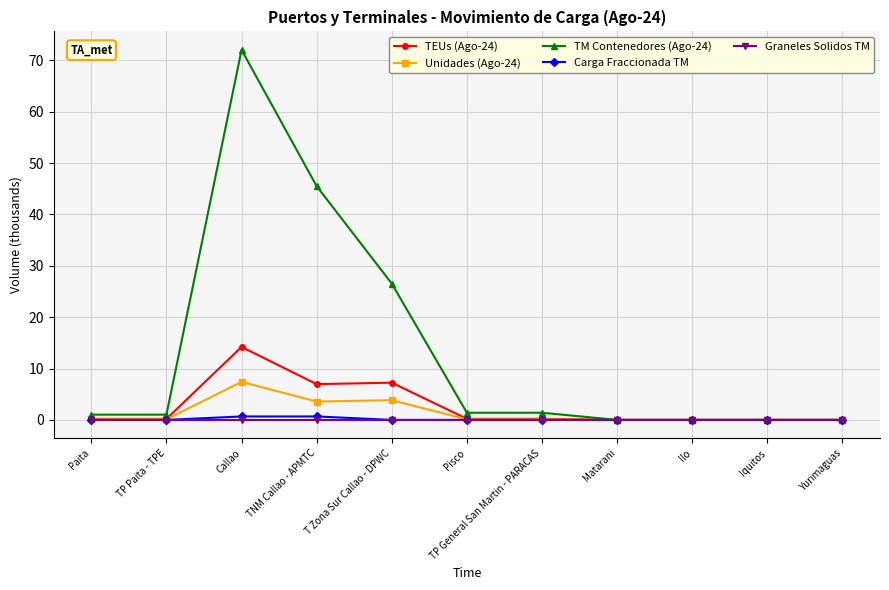

At how many categories does at least one series exceed 61?

1